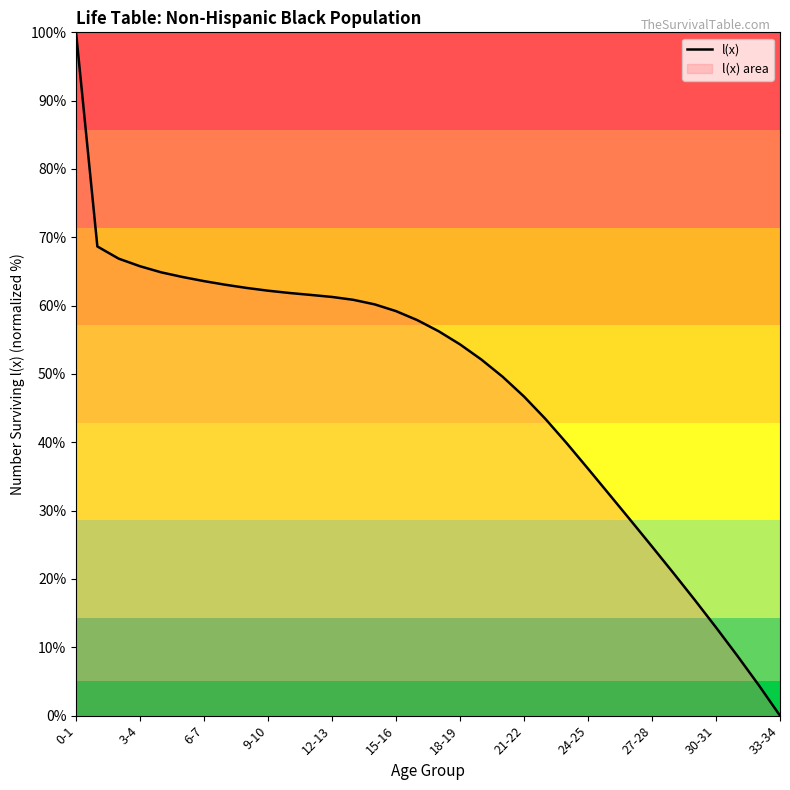

Which category has the lowest value across all series?

33-34